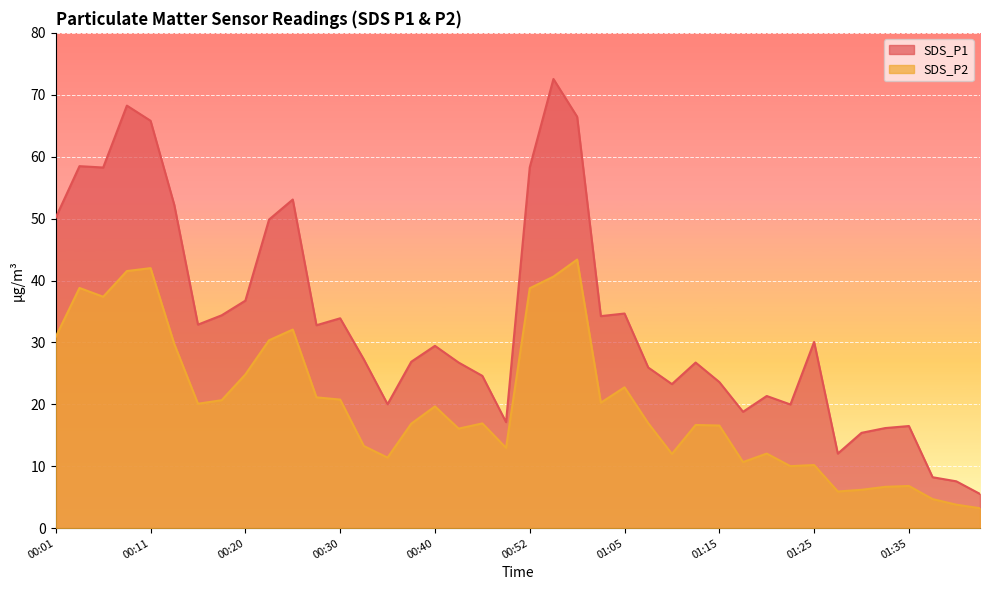

What is the label of the 34th point from the left?

01:28